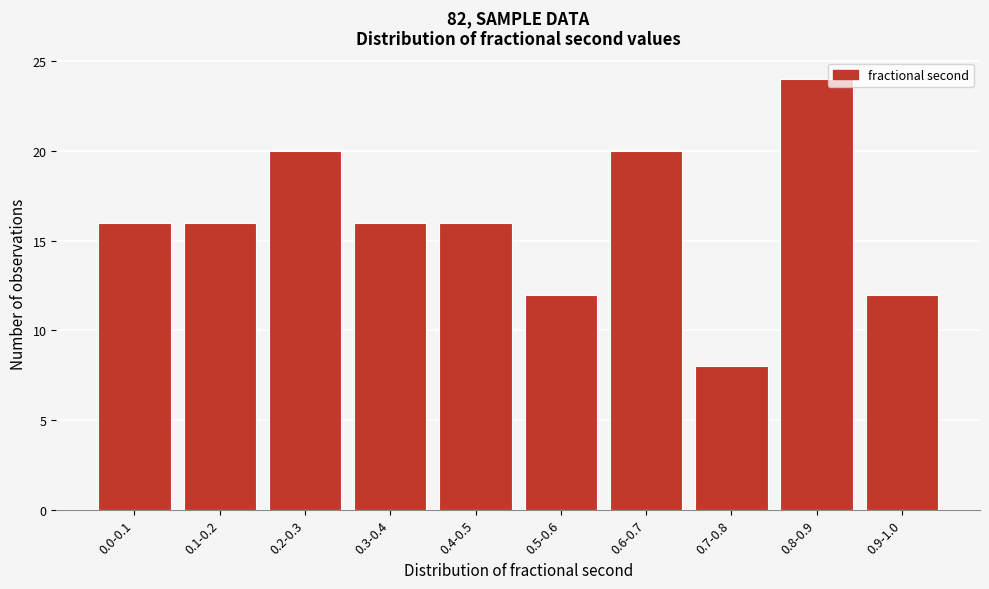

Reading left to right, extract all data points from this chart.

0.0-0.1=16	0.1-0.2=16	0.2-0.3=20	0.3-0.4=16	0.4-0.5=16	0.5-0.6=12	0.6-0.7=20	0.7-0.8=8	0.8-0.9=24	0.9-1.0=12